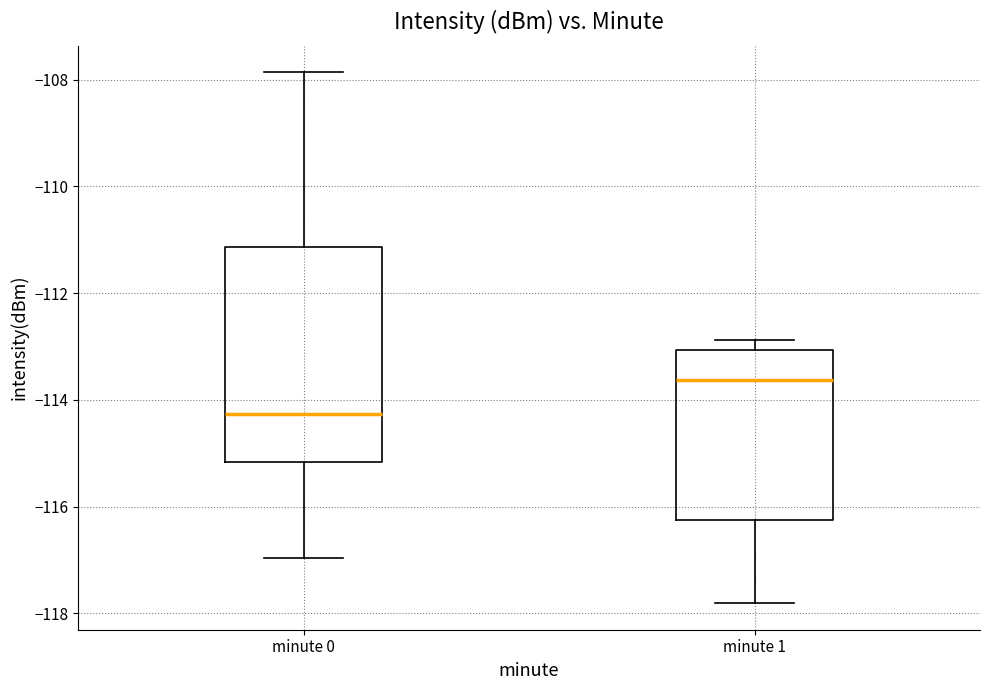

Reading left to right, transcribe this box plot: for each box, give where its median line is, the range the box spans, and where its two whiskers end, as read against the y-axis. The values are not printed on the chart, so give them approximately, as read against the axis.

minute 0: median -114.2, box -115.2 to -111.2, whiskers -117.0 to -107.8
minute 1: median -113.6, box -116.2 to -113.0, whiskers -117.8 to -112.8